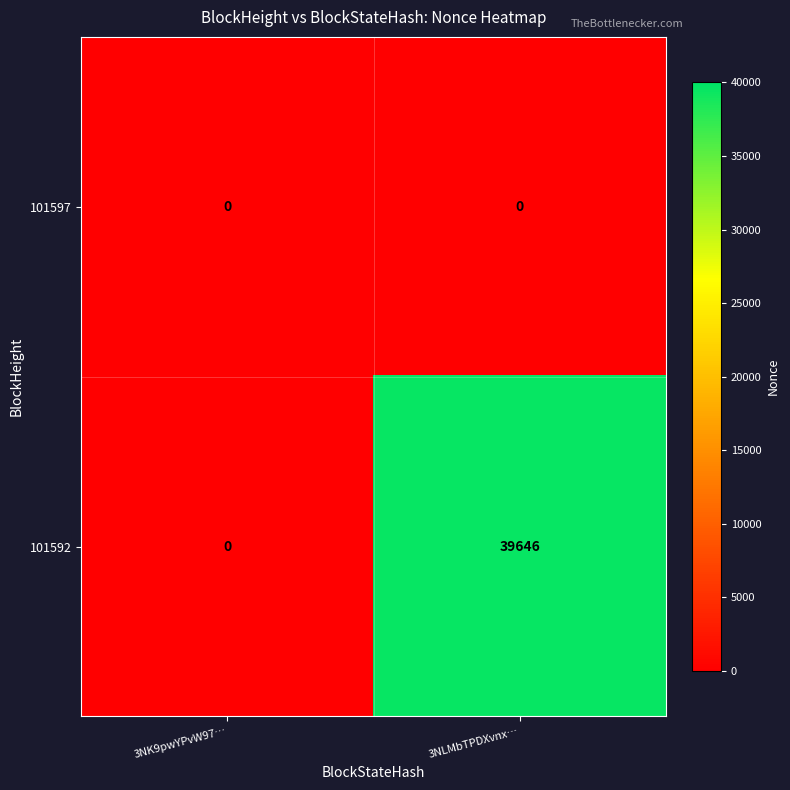

What is the sum of the 101592 values at 3NLMbTPDXvnx… and 3NK9pwYPvW97…?

39646